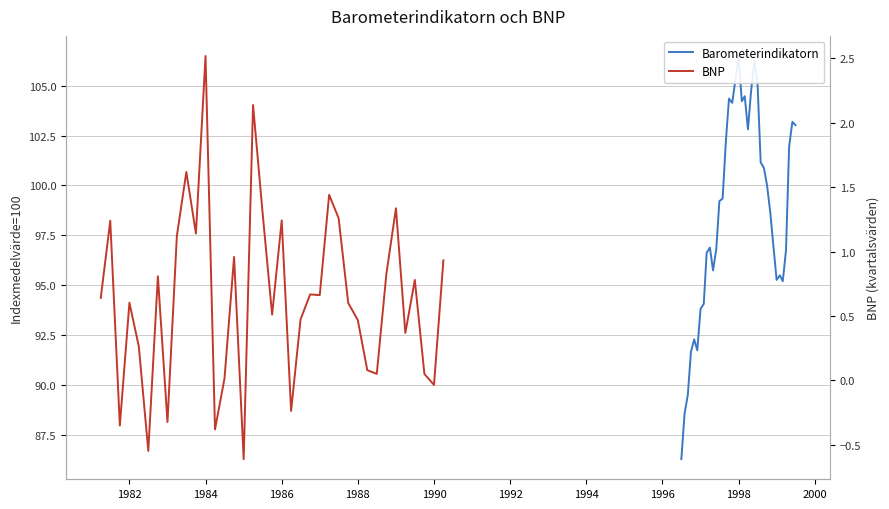

What is the difference between the maximum and minimum values in the BNP series?

3.1